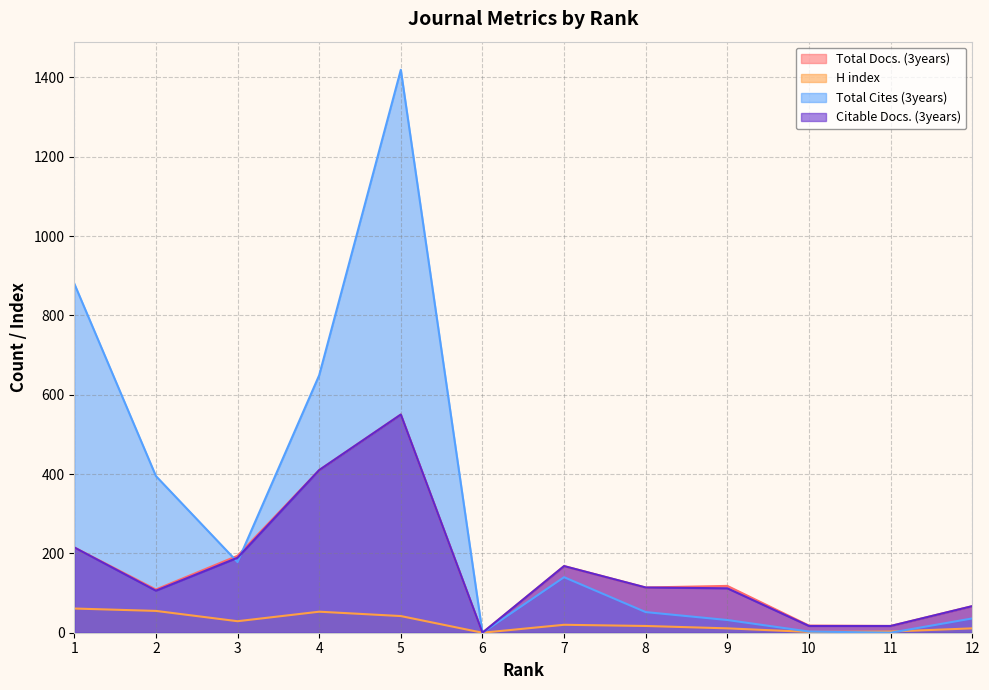

The Total Docs. (3years) series shows 109 at 2. True or false?

True